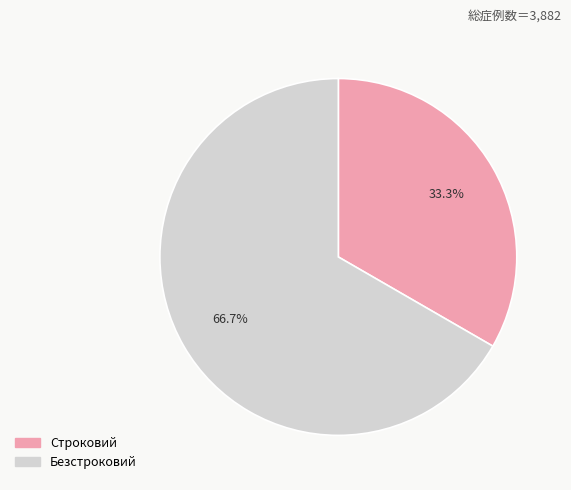

What percentage is NOT represented by Строковий?

66.7%